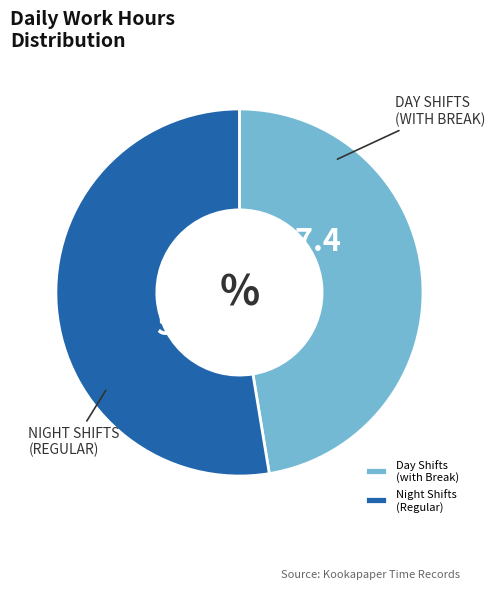

What is the ratio of the value at Day Shifts (with Break) to the value at Night Shifts (Regular)?

0.9